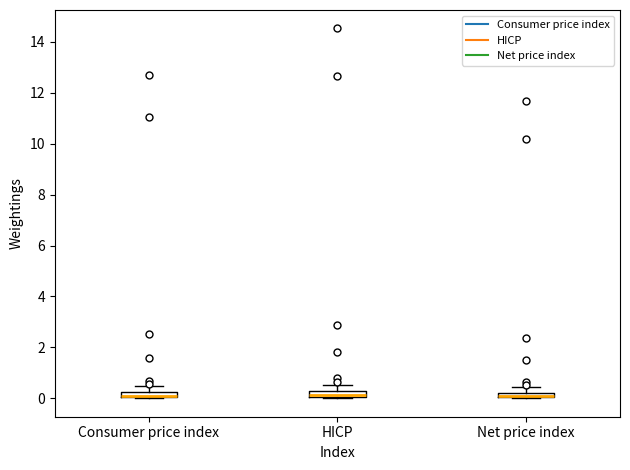

Where is the upper edge of the box for HICP on the y-axis? The values are not printed on the chart, so give them approximately, as read against the axis.

0.2